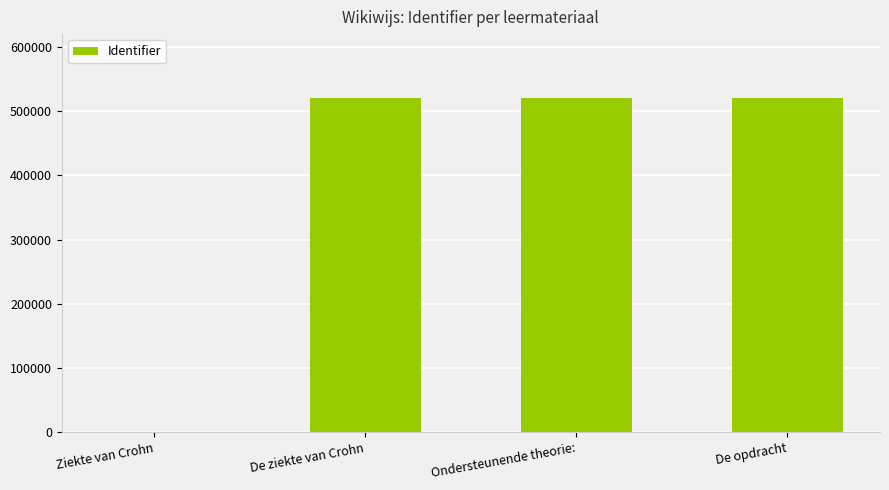

What is the greatest value displayed?

520315